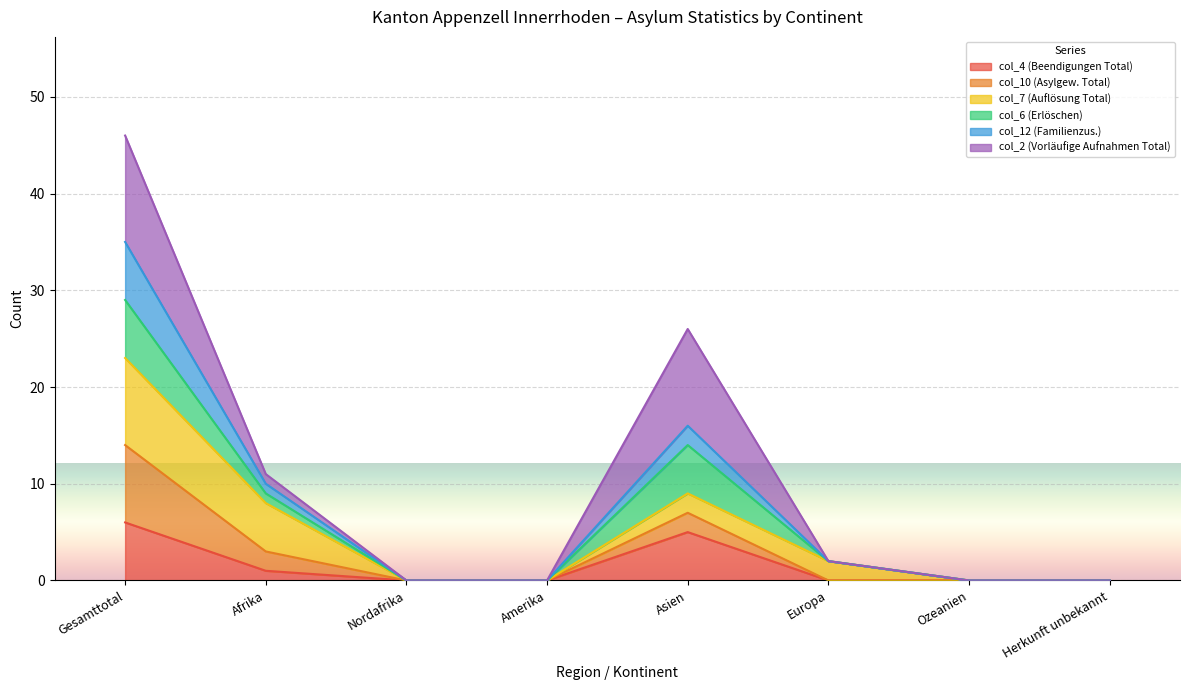

Does the chart display data point markers on the line(s)?

No